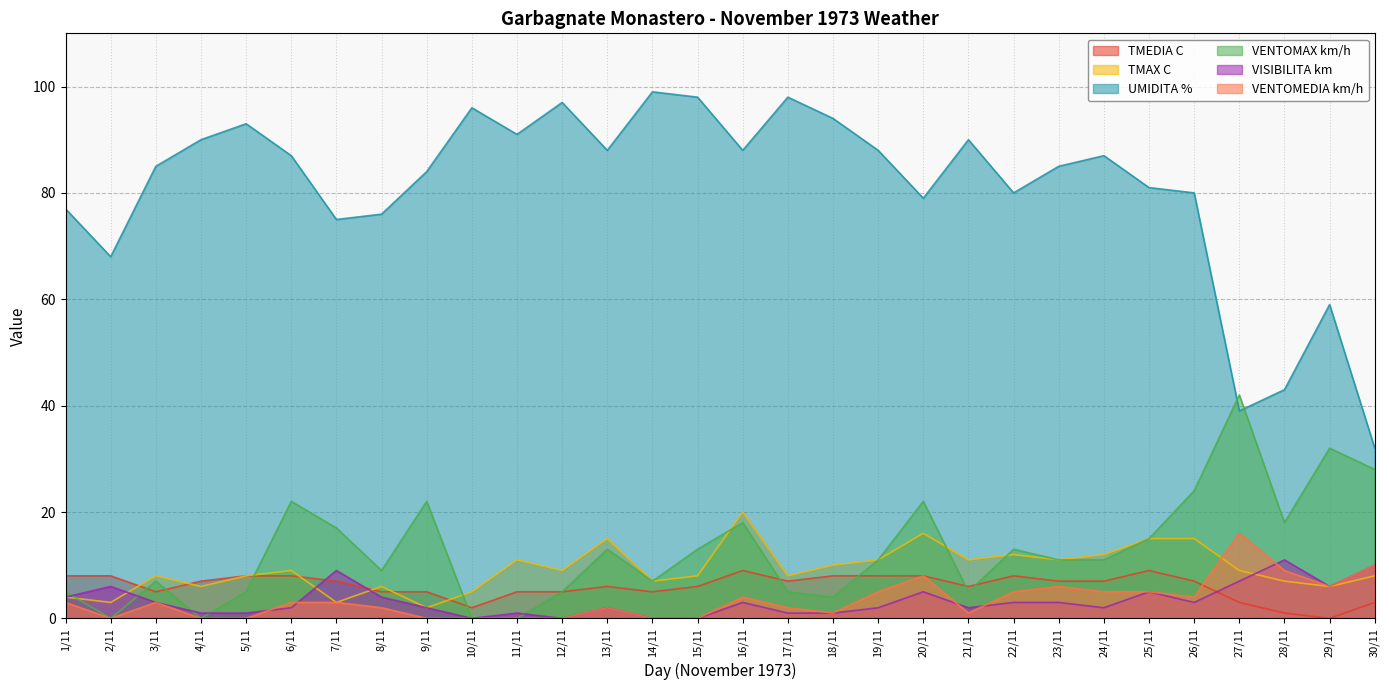

At how many categories does at least one series exceed 90?

8